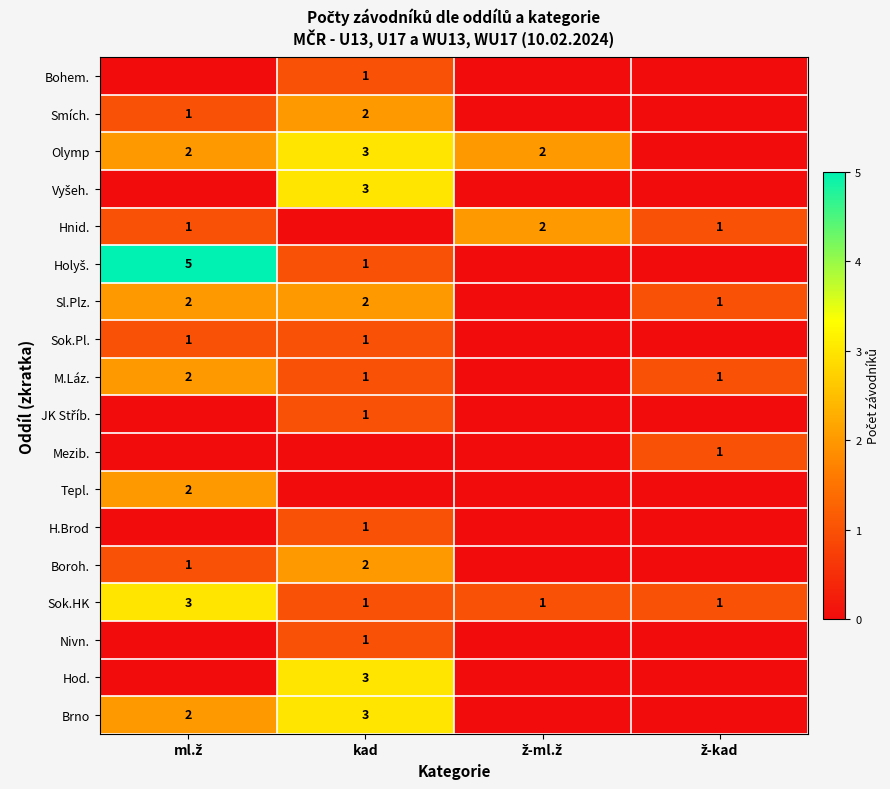

The Smích. series shows 1 at kad. True or false?

False